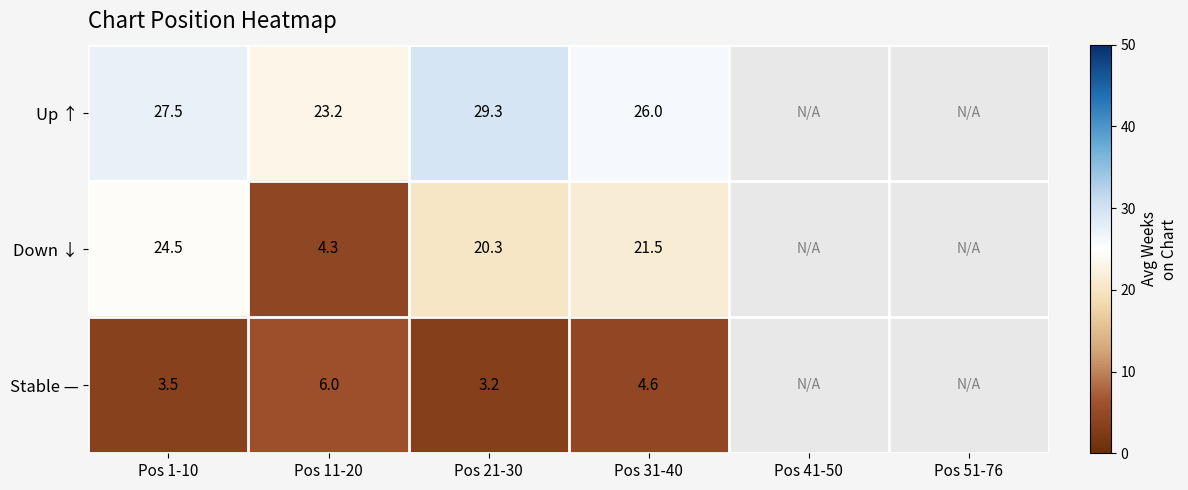

Is it true that Down ↓ equals 37.9 at Pos 1-10?

False